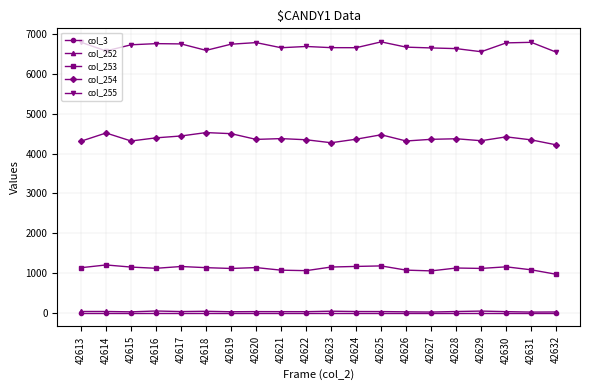

What is the greatest value displayed?

6803